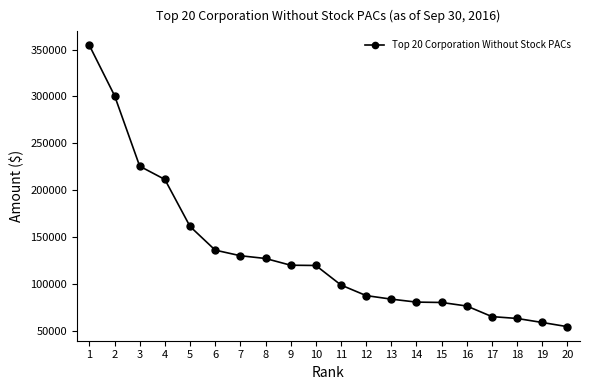

Which label corresponds to the largest value in the chart?

1